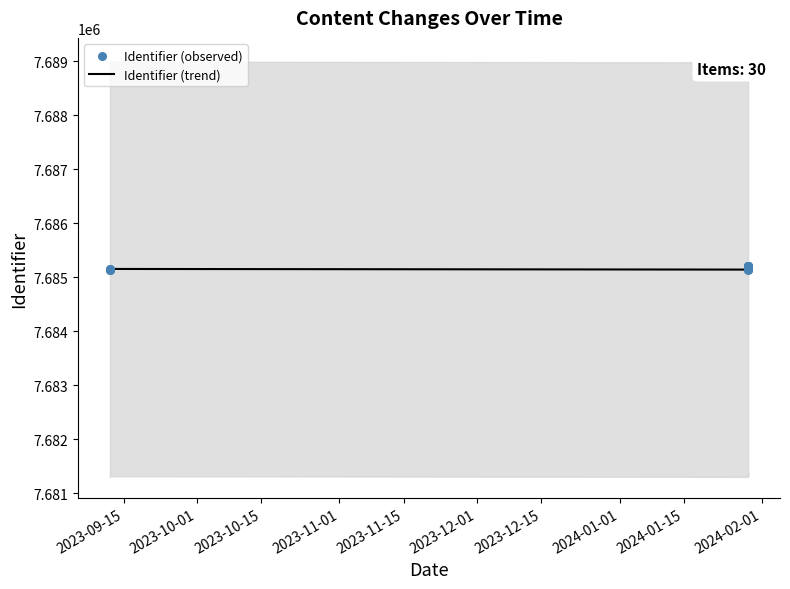

Which series has the widest spread of Y values?

Identifier (trend)